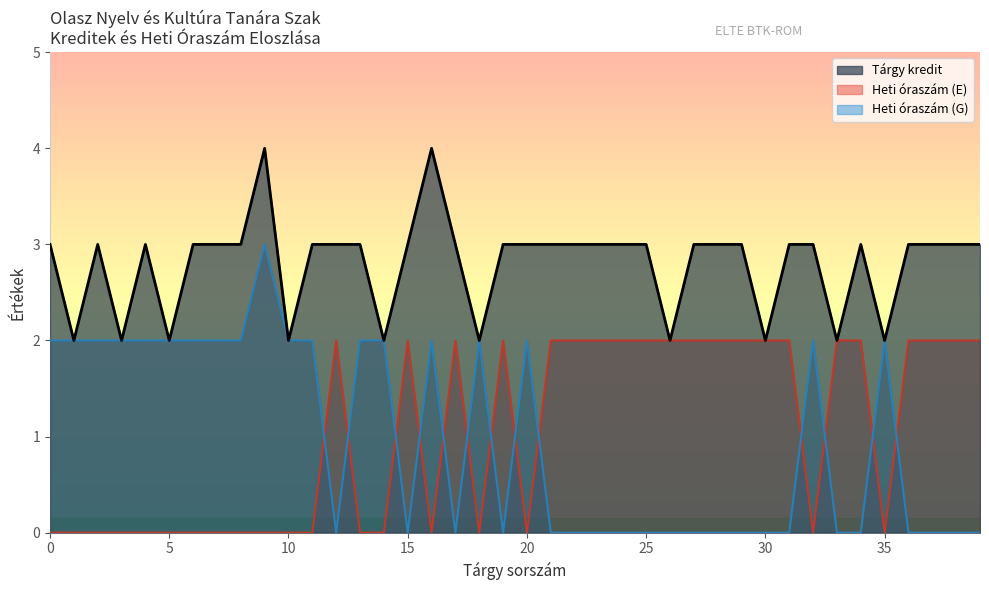

Rank the series by their average value, from highest to lowest.

Kollokvium, Gyakorlati jegy